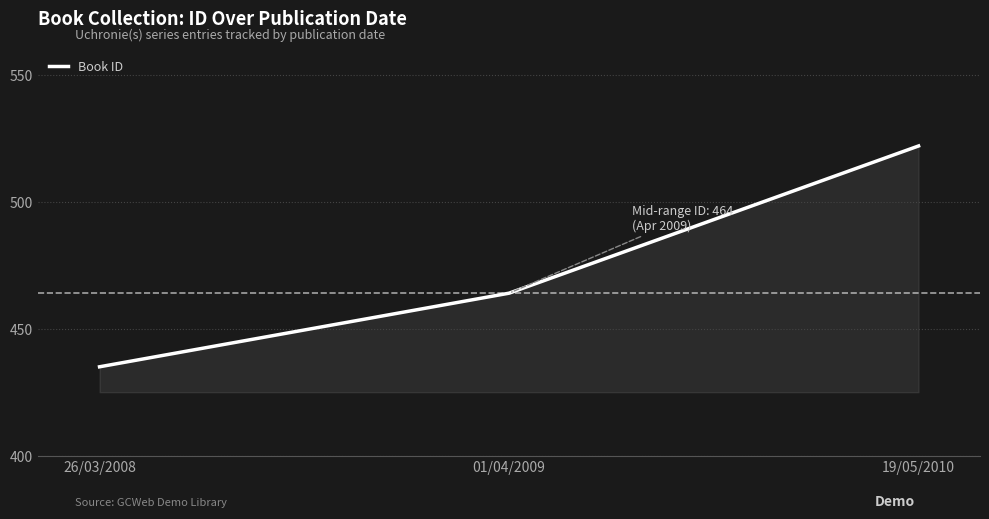

What is the maximum value shown in the chart?

522